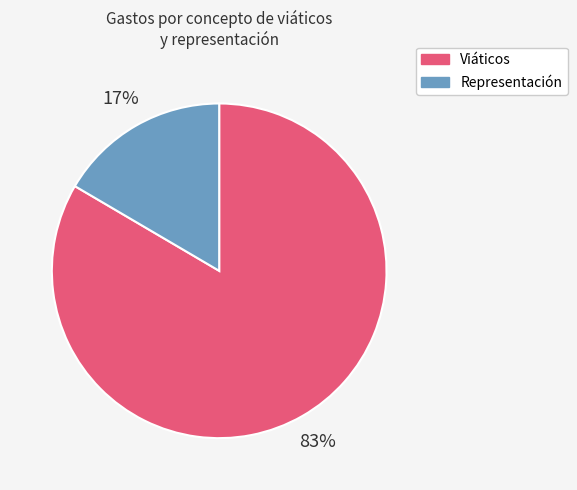

What is the smallest slice in the pie chart?

Representación